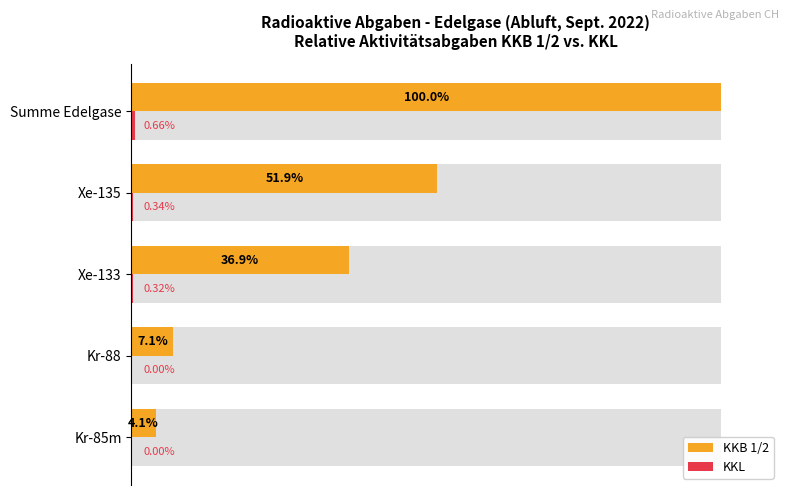

Between Xe-135 and Xe-133, which is larger?

Xe-135